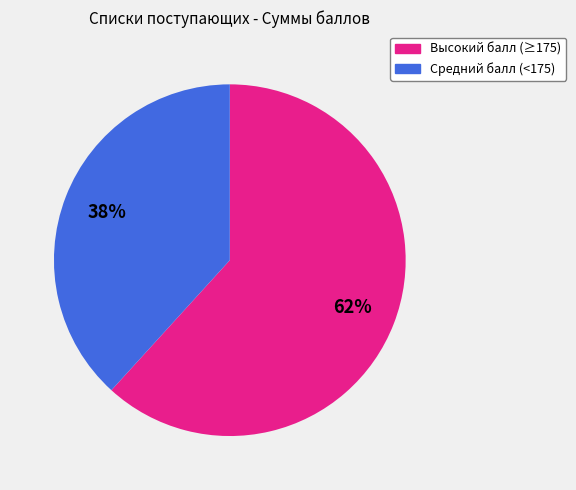

To the nearest percent, what is the difference between the largest and smallest slice percentages?

24%